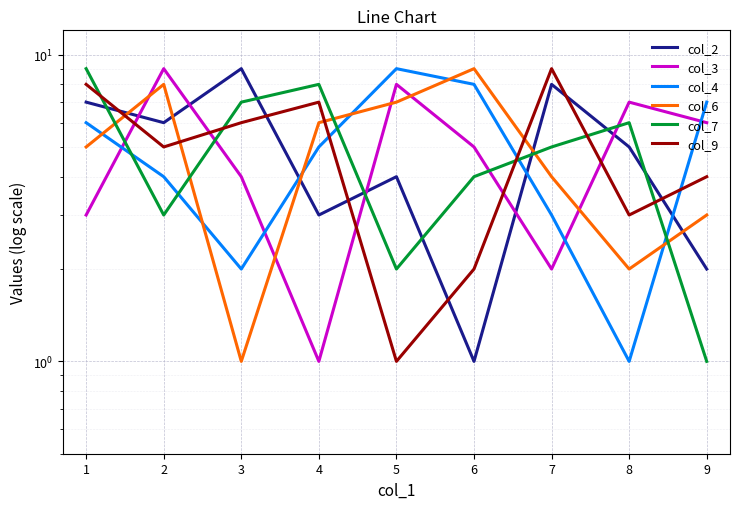

Which series changed the most between 1 and 7?

col_7